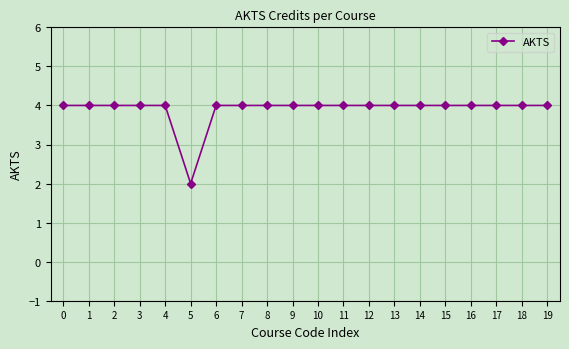

What is the ratio of the value at 3 to the value at 1?

1.0